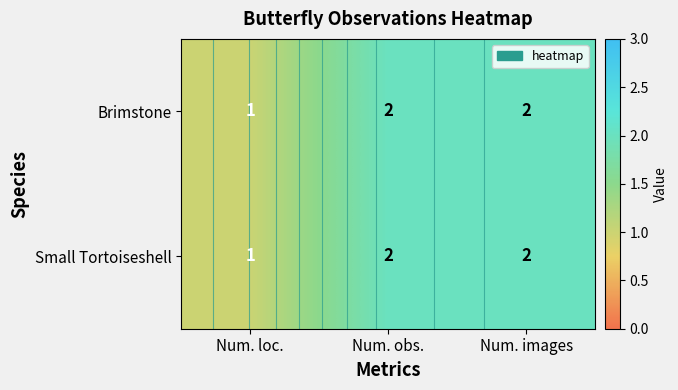

True or false: Brimstone has a value of 0 at Num. loc..

False